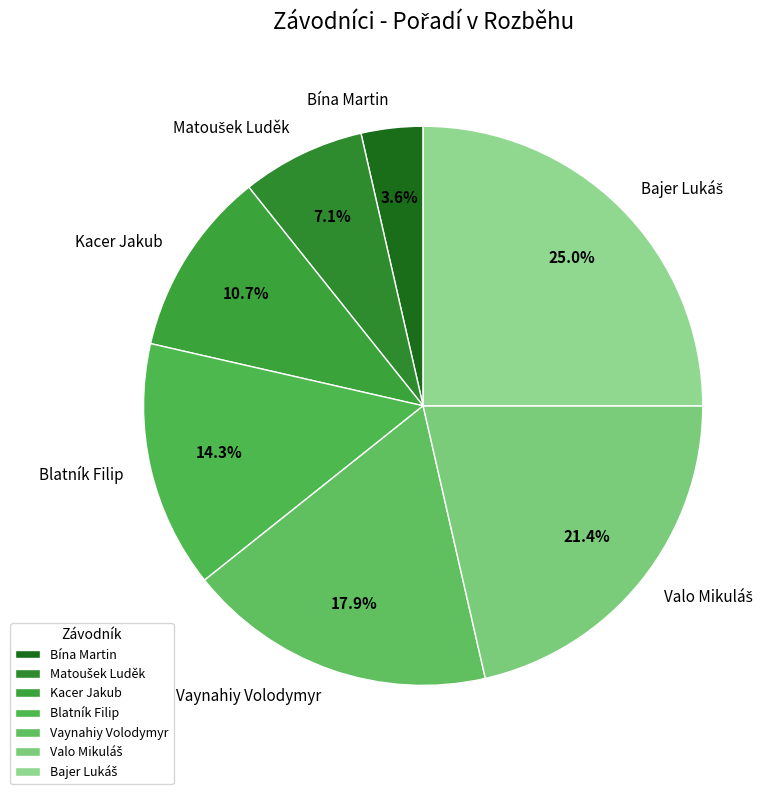

Between Blatník Filip and Bína Martin, which is larger?

Blatník Filip